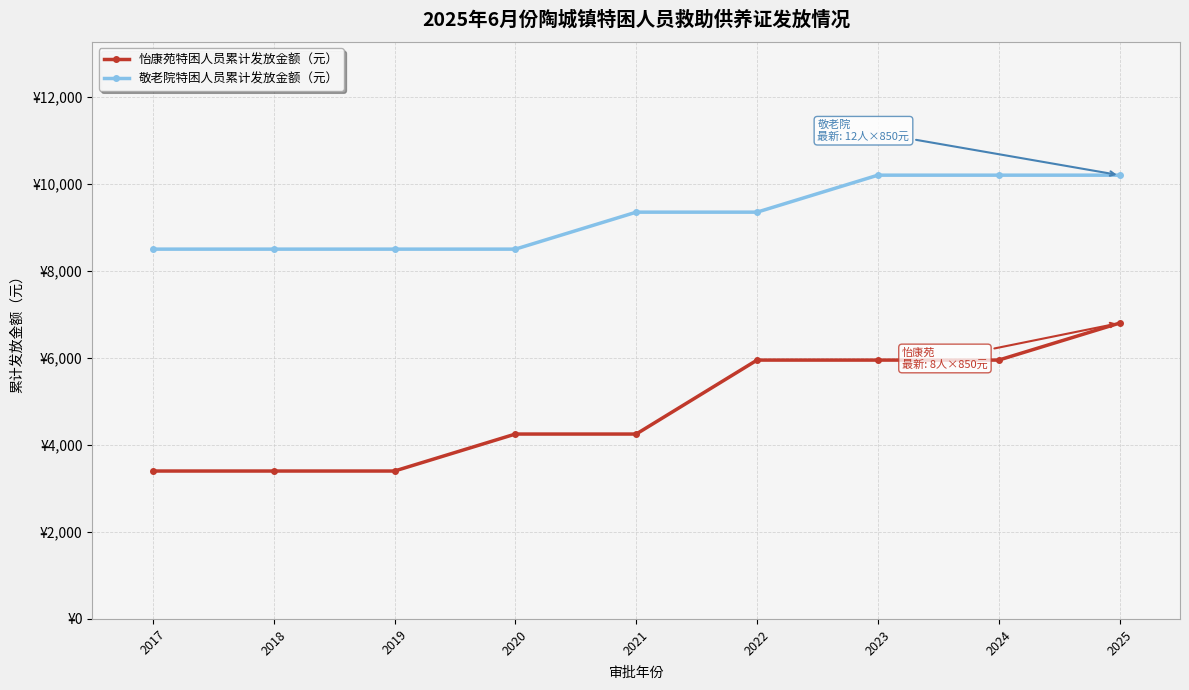

What is the difference between the maximum and minimum values in the 敬老院特困人员累计发放金额（元） series?

1700